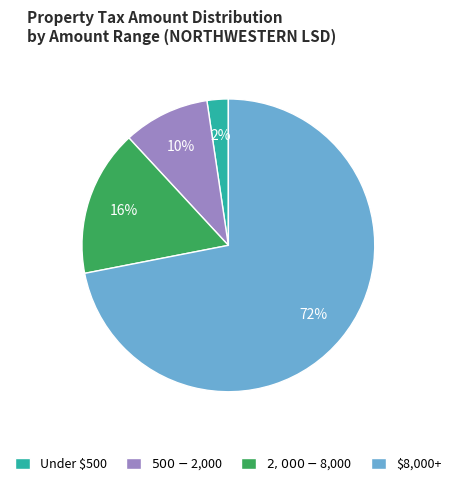

Rank the categories by value from highest to lowest.

$8,000+, $2,000 - $8,000, $500 - $2,000, Under $500